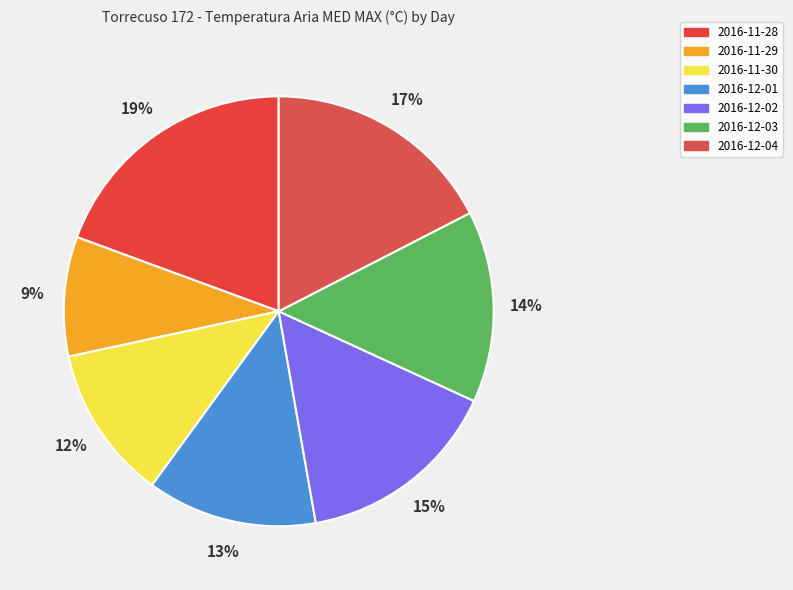

How many segments does this pie chart have?

7